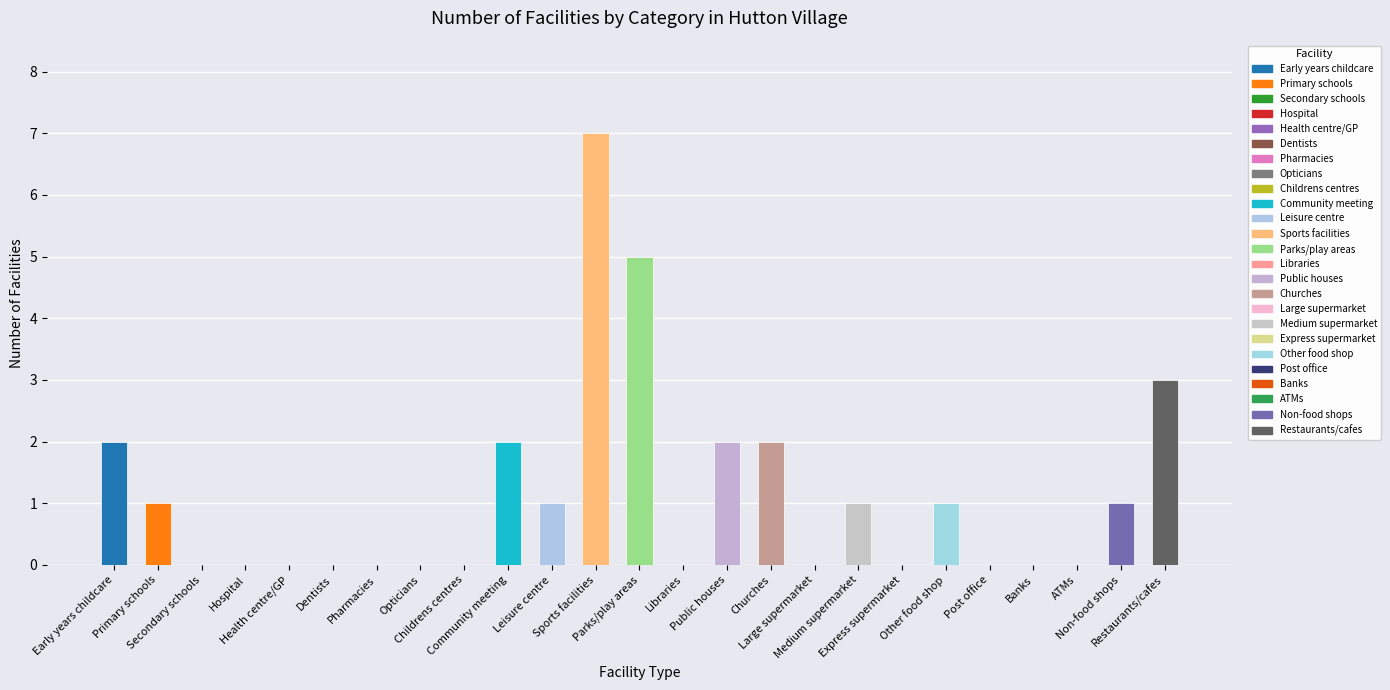

What is the maximum value shown in the chart?

7